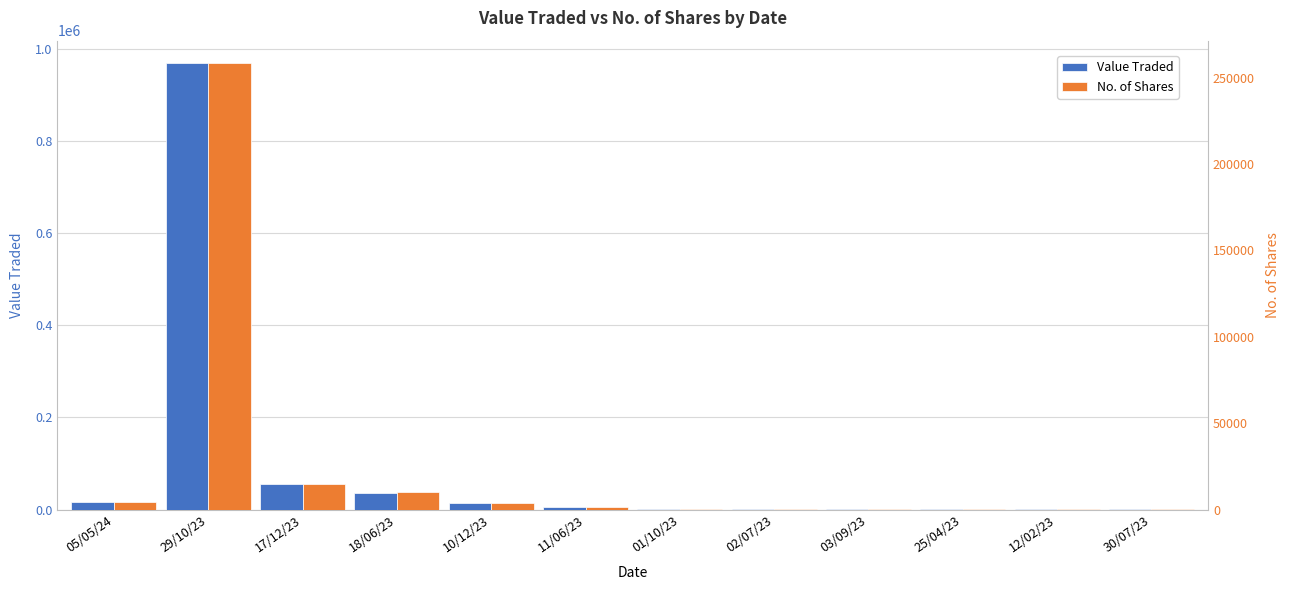

What is the value of the Value Traded bar at the 1st from the left?

15990